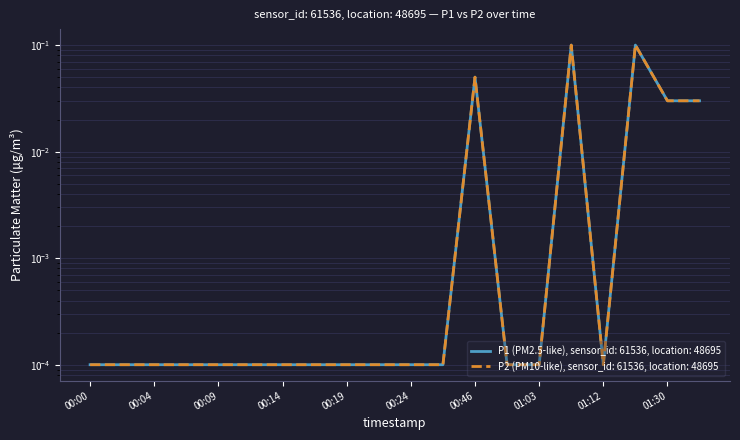

What position from the right is 00:24?

10